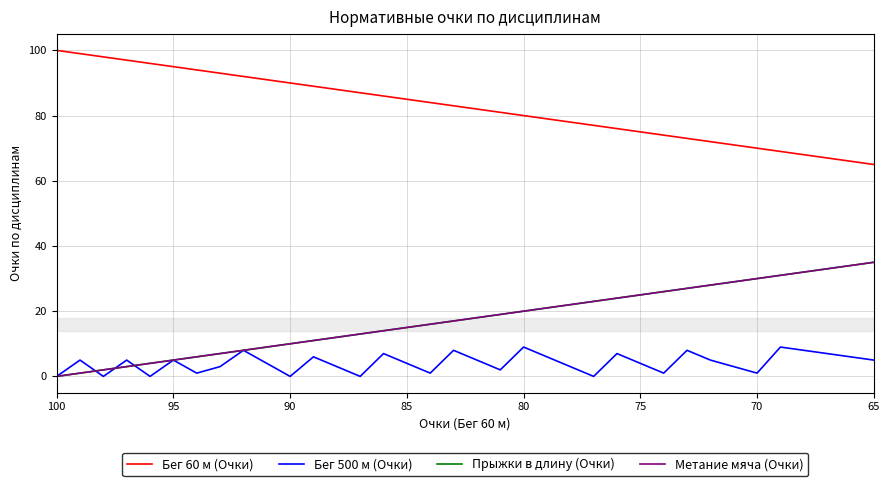

What is the difference between the maximum and minimum values in the Прыжки в длину (Очки) series?

35